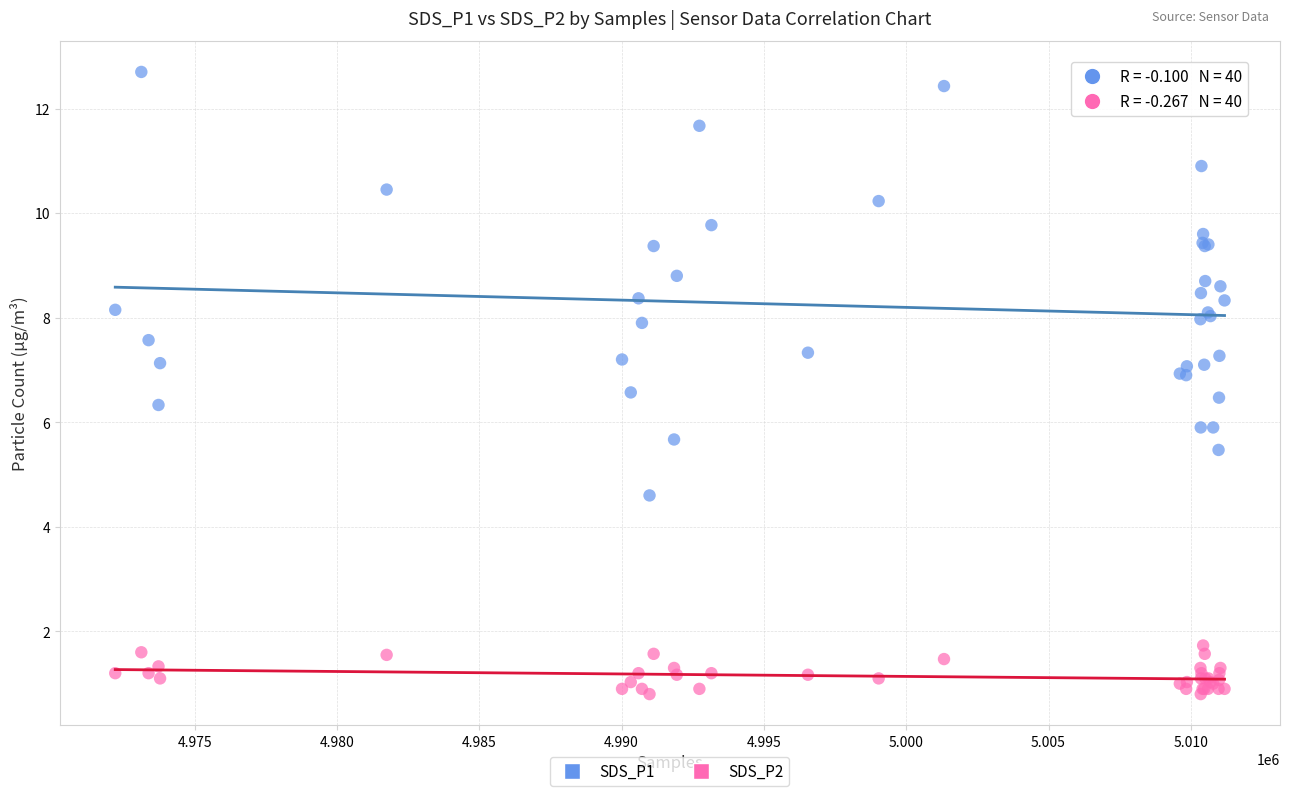

What is the X range (max minus min) for the scatter plot?

38977.0